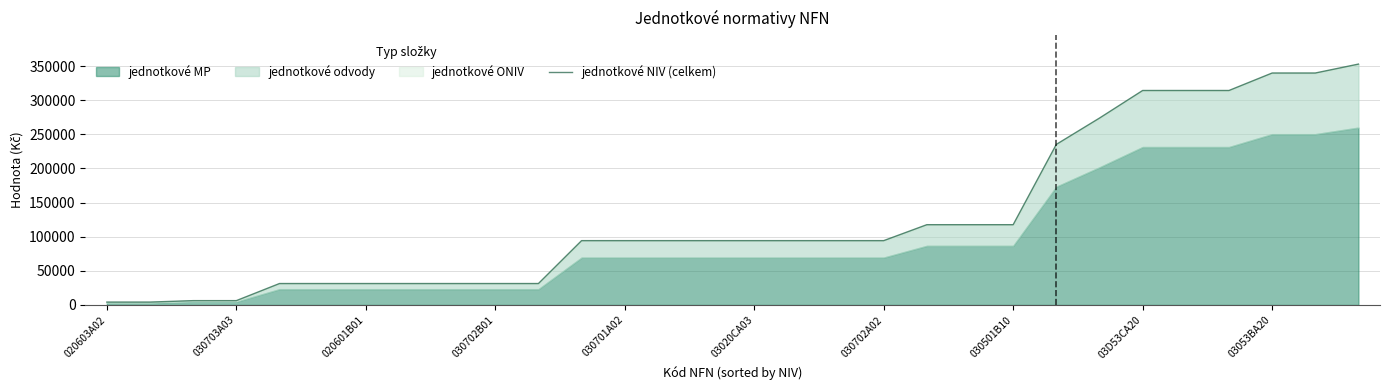

What is the value of the 19th point from the left?

94257